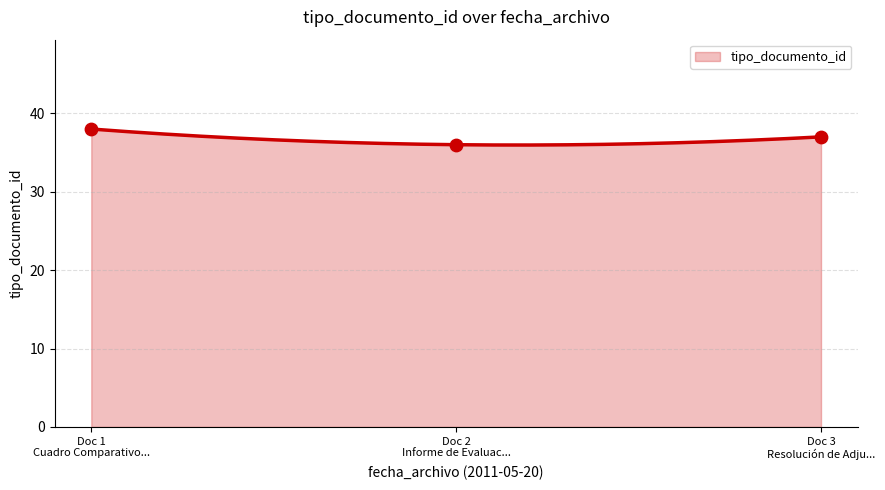

What is the lowest value of the tipo_documento_id series?

36.0